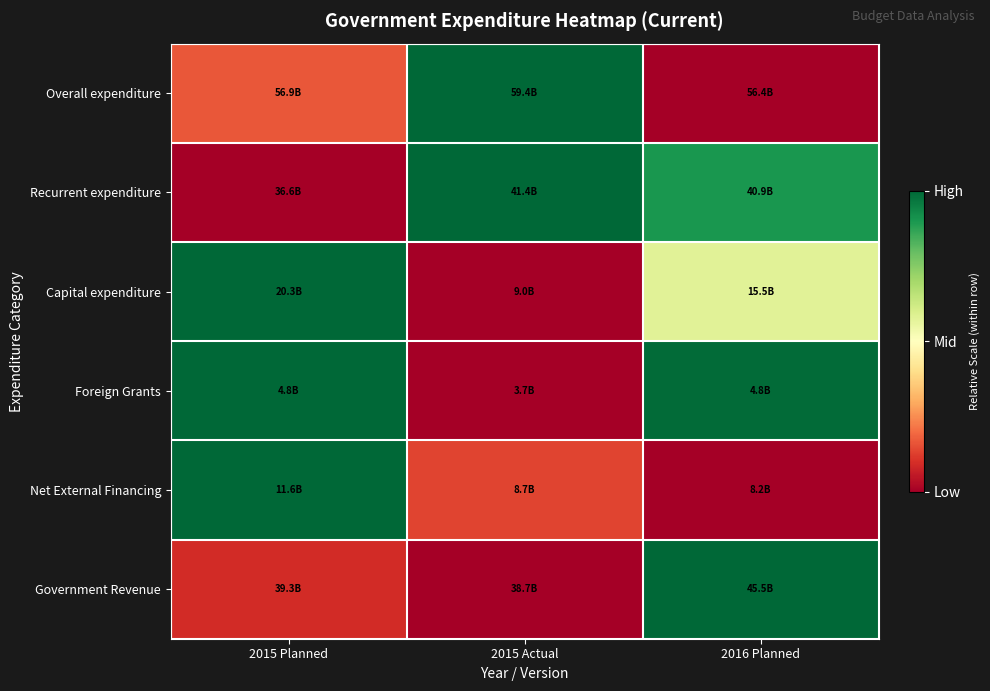

Reading left to right, what are all the values shown in this chart?

Overall expenditure: 2015 Planned=0.2	2015 Actual=1.0	2016 Planned=0.0
Recurrent expenditure: 2015 Planned=0.0	2015 Actual=1.0	2016 Planned=0.9
Capital expenditure: 2015 Planned=1.0	2015 Actual=0.0	2016 Planned=0.6
Foreign Grants: 2015 Planned=1.0	2015 Actual=0.0	2016 Planned=1.0
Net External Financing: 2015 Planned=1.0	2015 Actual=0.1	2016 Planned=0.0
Government Revenue: 2015 Planned=0.1	2015 Actual=0.0	2016 Planned=1.0